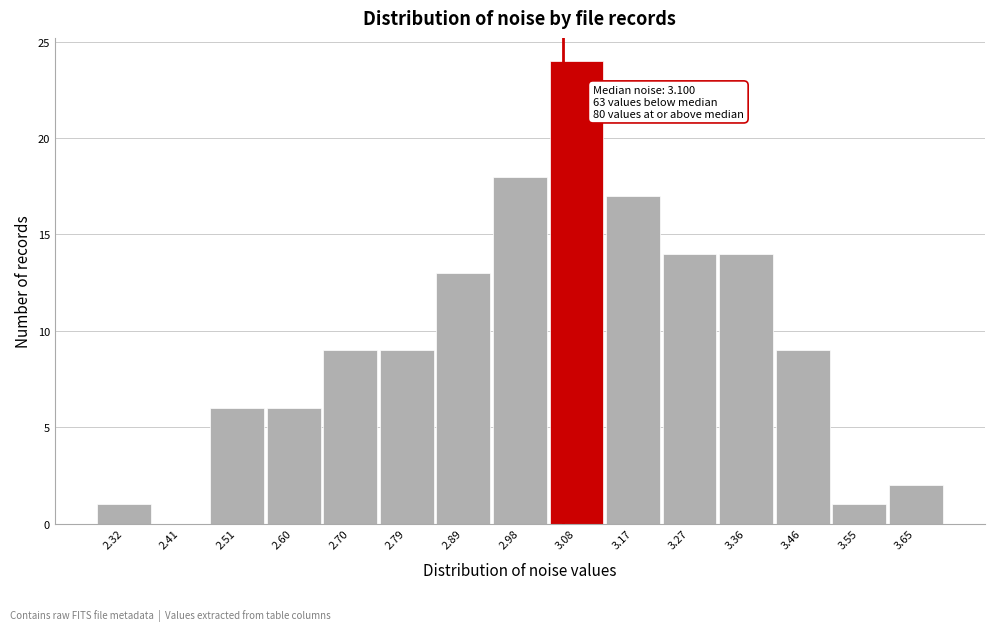

Reading left to right, transcribe all the data shown in this chart.

2.32=1	2.41=0	2.51=6	2.60=6	2.70=9	2.79=9	2.89=13	2.98=18	3.08=24	3.17=17	3.27=14	3.36=14	3.46=9	3.55=1	3.65=2